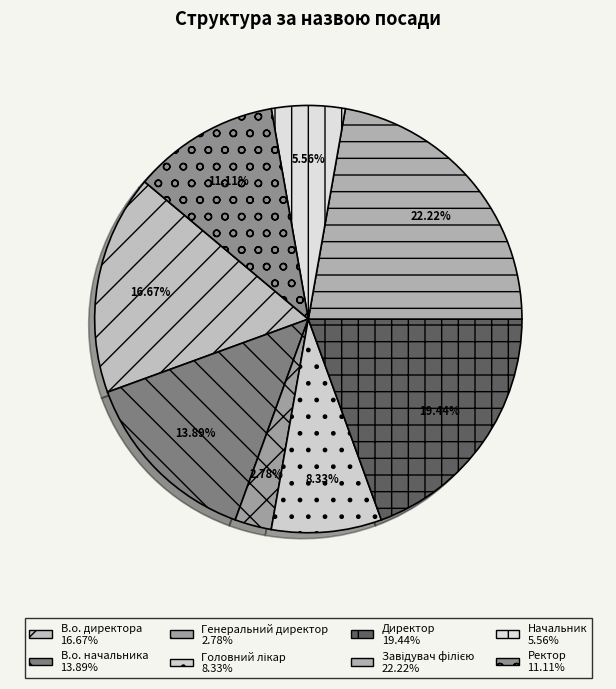

Approximately how many times larger is the value at Головний лікар compared to Генеральний директор?

3.0